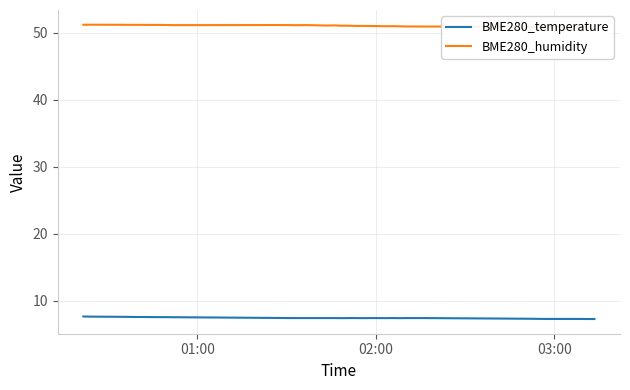

What are all the series names shown in the legend?

BME280_temperature, BME280_humidity